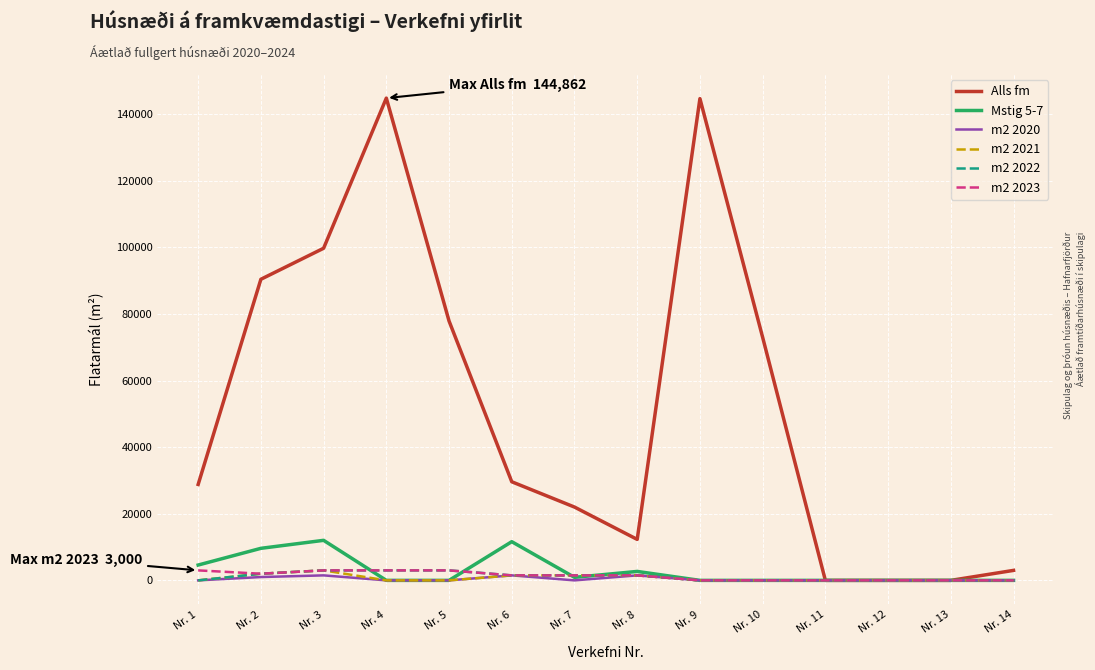

How many m2 2022 values are between 0 and 2000?

11